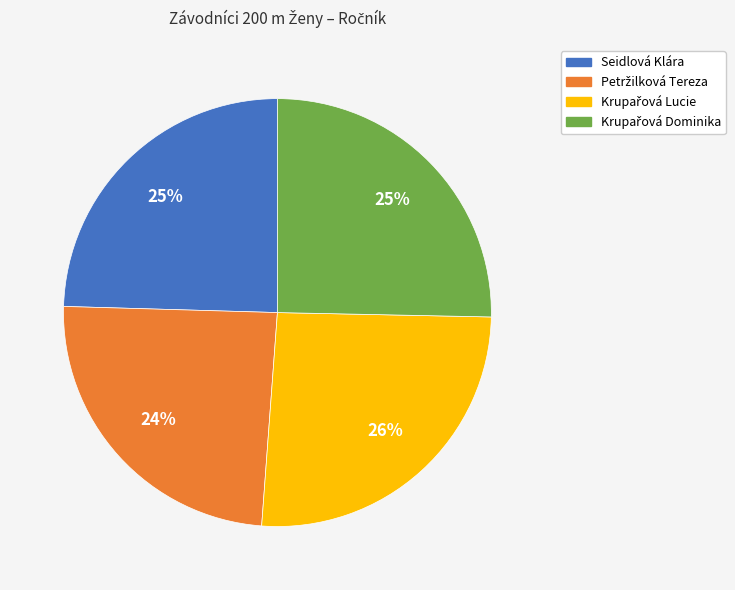

To the nearest percent, what is the difference between the largest and smallest slice percentages?

2%